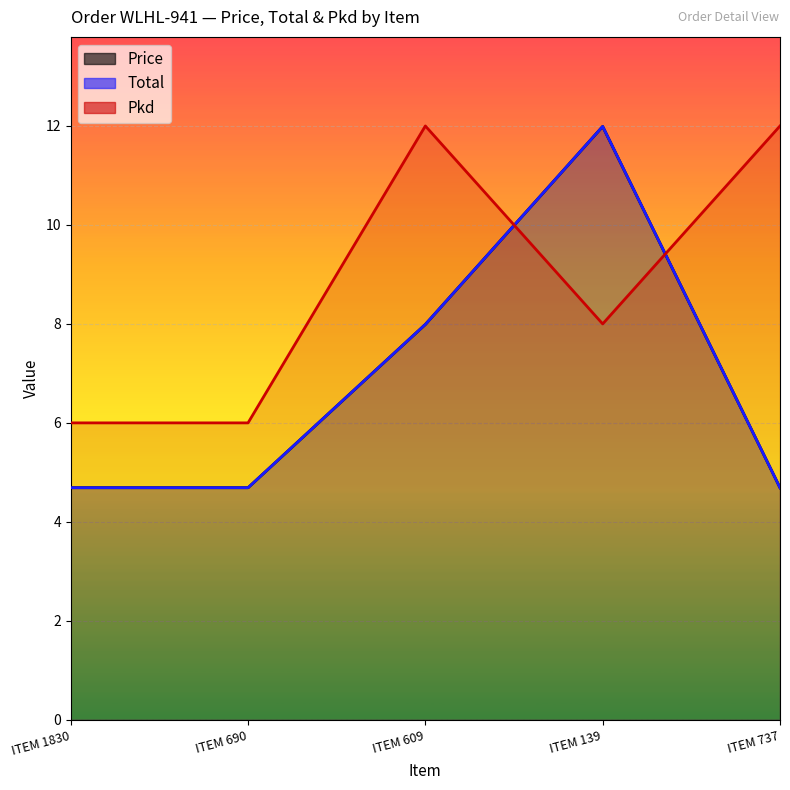

What is the average value of the Pkd series?

8.8